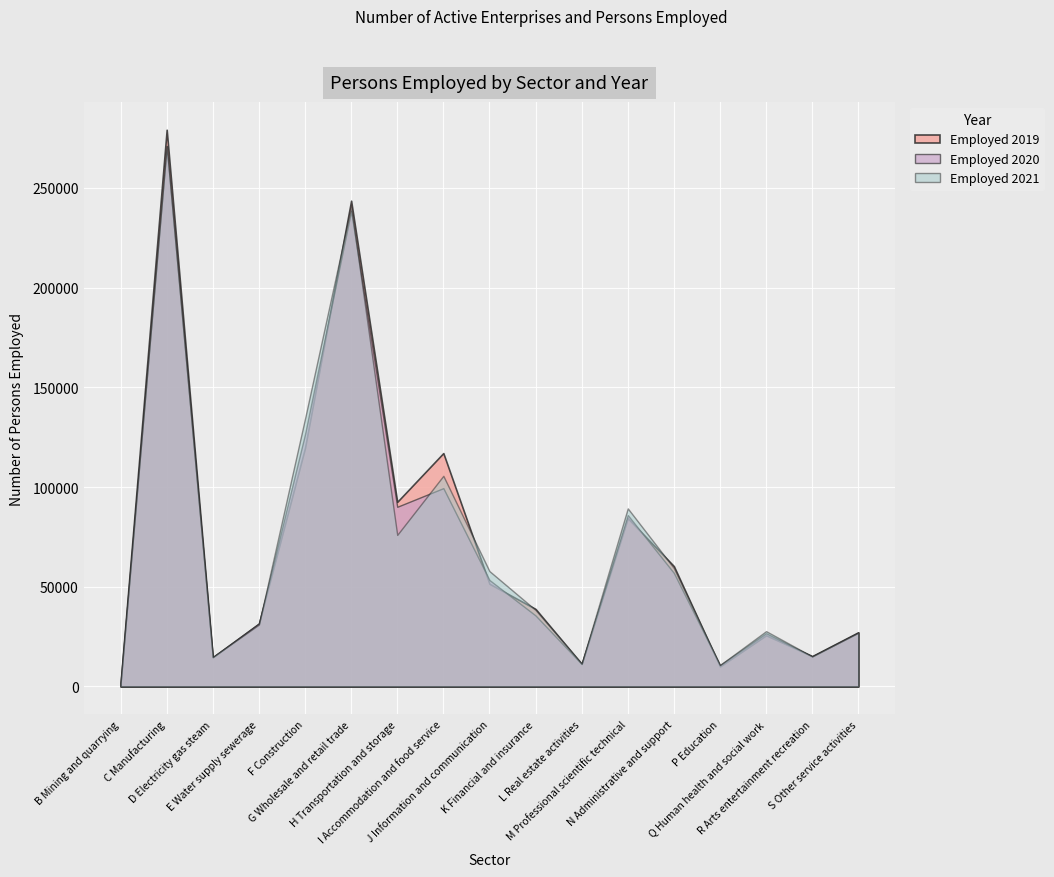

What is the sum of all Employed 2021 values?

1212193